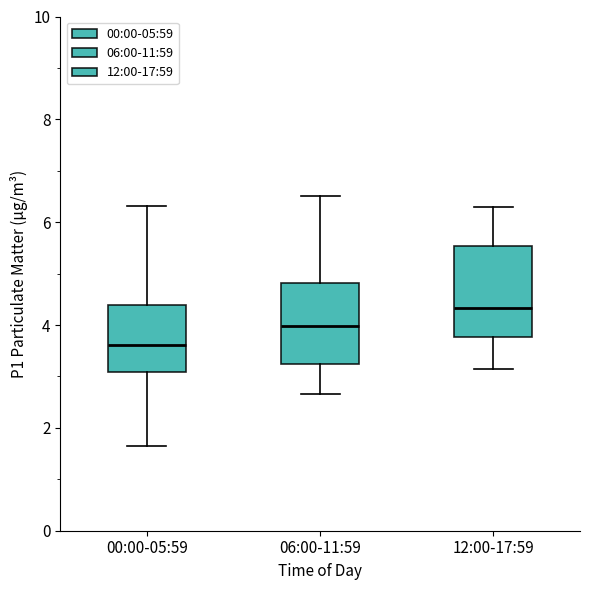

Where does the lower whisker of the box for 06:00-11:59 end on the y-axis? The values are not printed on the chart, so give them approximately, as read against the axis.

2.6